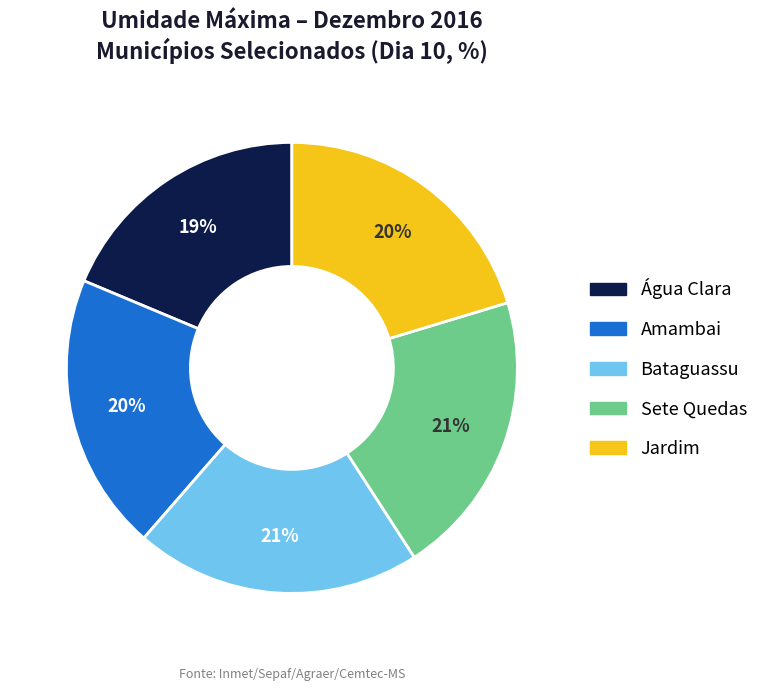

Is there any slice that represents more than half of the pie?

No